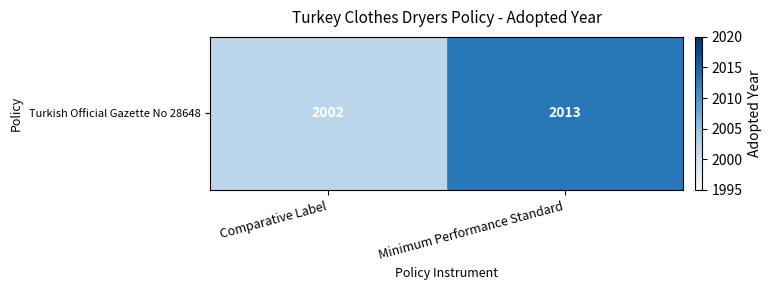

Reading left to right, list all the values displayed in this chart.

2002	2013